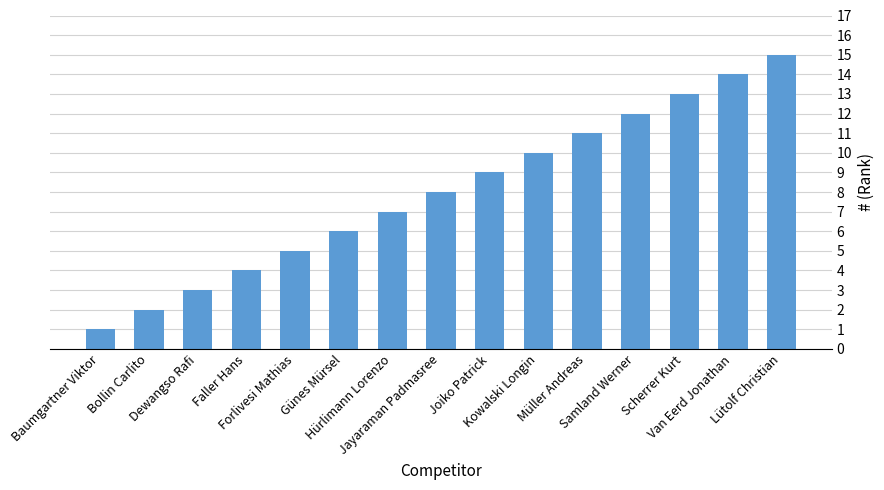

Are the bars horizontal?

No